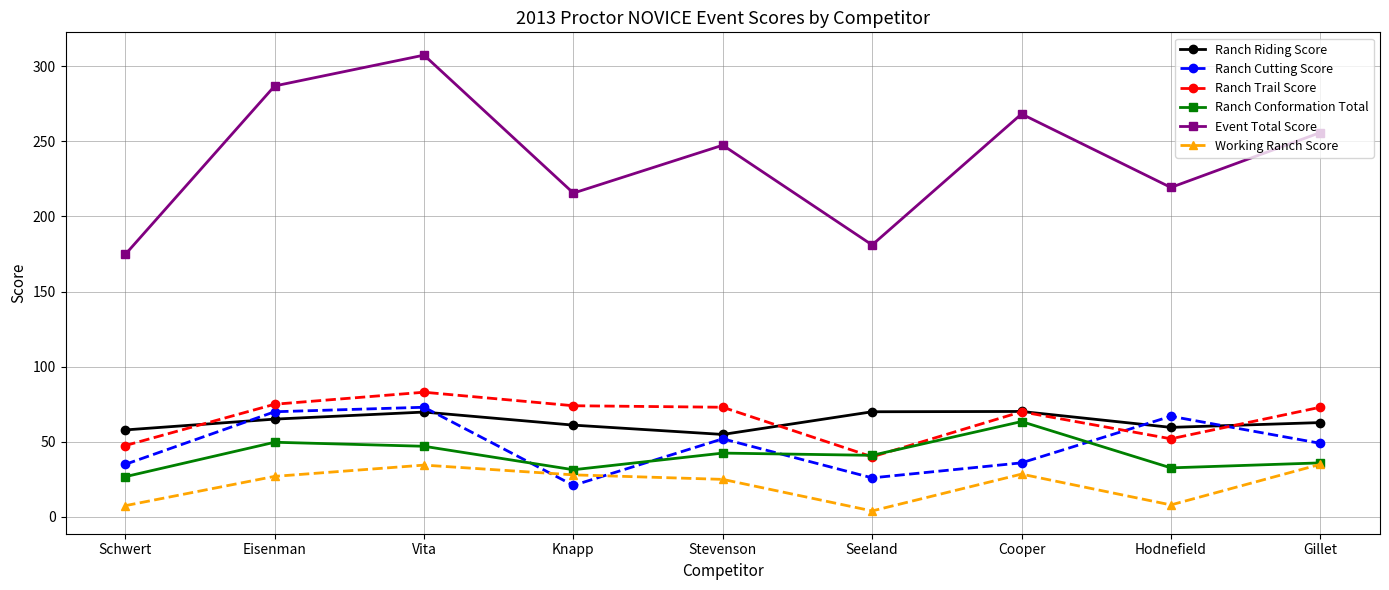

Is it true that Working Ranch Score equals 10.6 at Gillet?

False